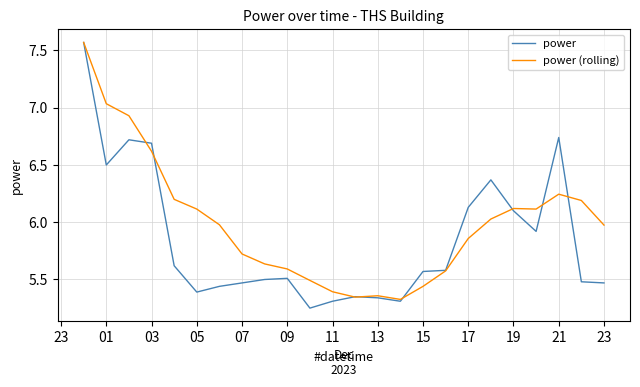

List the series in order of their overall mean, lowest first.

power, power (rolling)